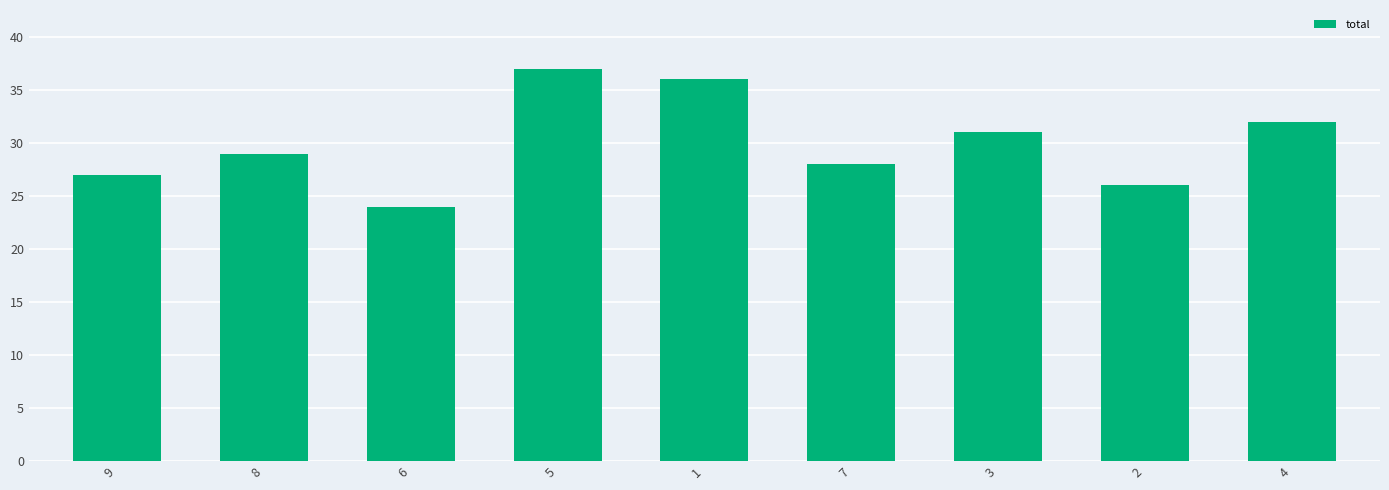

What is the minimum value shown in the chart?

24